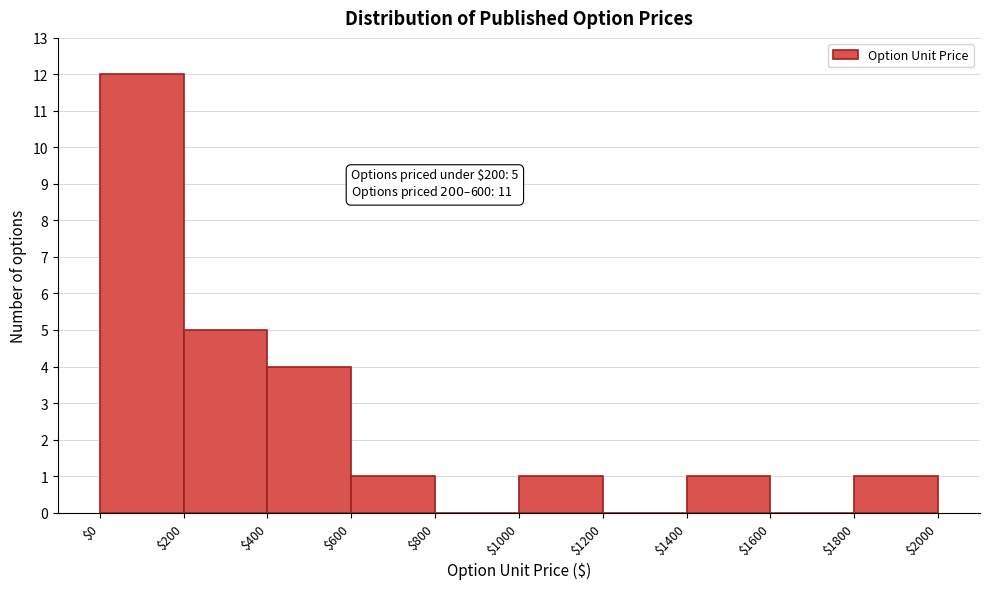

Over which range of the x-axis is the bar tallest?

$0 to $200